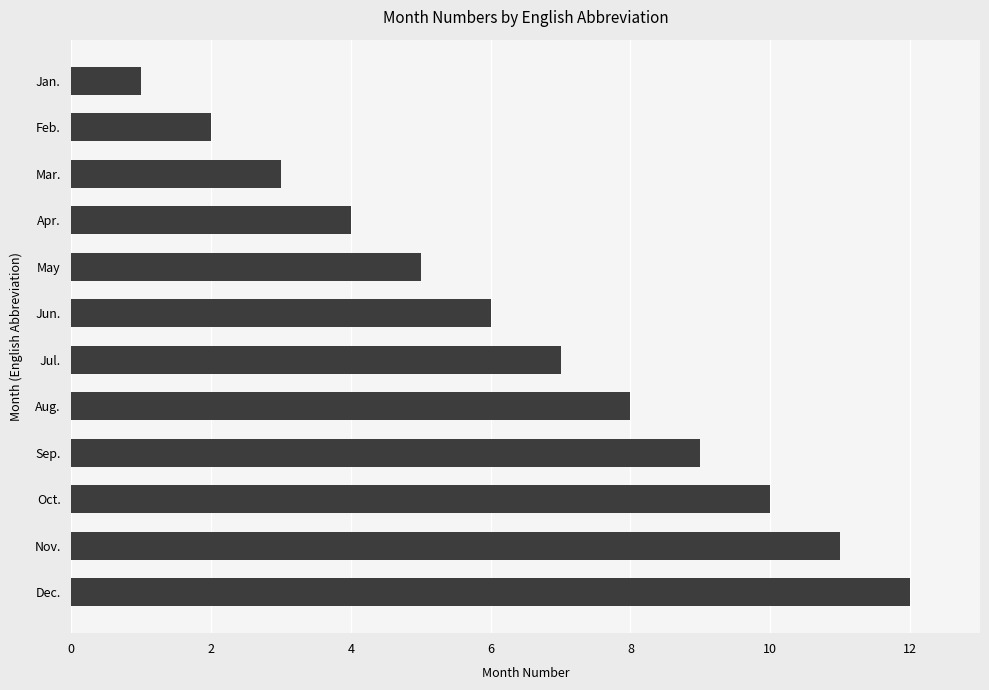

Does the chart contain stacked bars?

No